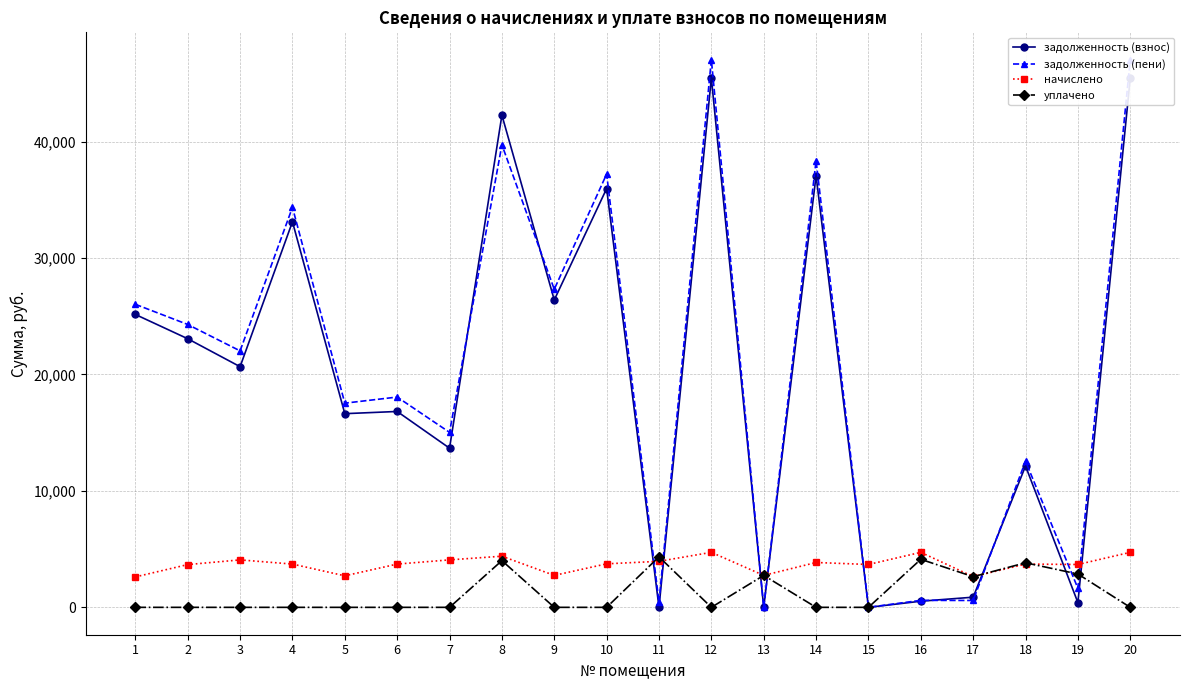

Reading left to right, list all the values displayed in this chart.

задолженность (взнос): 25151.5	23066.3	20665.7	33110.2	16631.1	16820.6	13668.9	42265.7	26398.8	35960.4	0.0	45452.9	6.3	37069.2	0.0	526.1	872.2	12138.6	408.8	45452.9
задолженность (пени): 26022.7	24290.3	22024.1	34348.6	17533.5	18059.0	15027.3	39718.7	27313.2	37206.0	439.2	47027.3	1.7	38353.2	0.0	600.5	589.2	12553.0	1635.2	47027.3
начислено: 2613.6	3672.0	4075.2	3715.2	2707.2	3715.2	4075.2	4392.0	2743.2	3736.8	3952.8	4723.2	2743.2	3852.0	3679.2	4723.2	2635.2	3715.2	3679.2	4723.2
уплачено: 0.0	0.0	0.0	0.0	0.0	0.0	0.0	4011.0	0.0	0.0	4336.9	0.0	2743.0	0.0	0.0	4124.0	2632.4	3824.0	2862.6	0.0